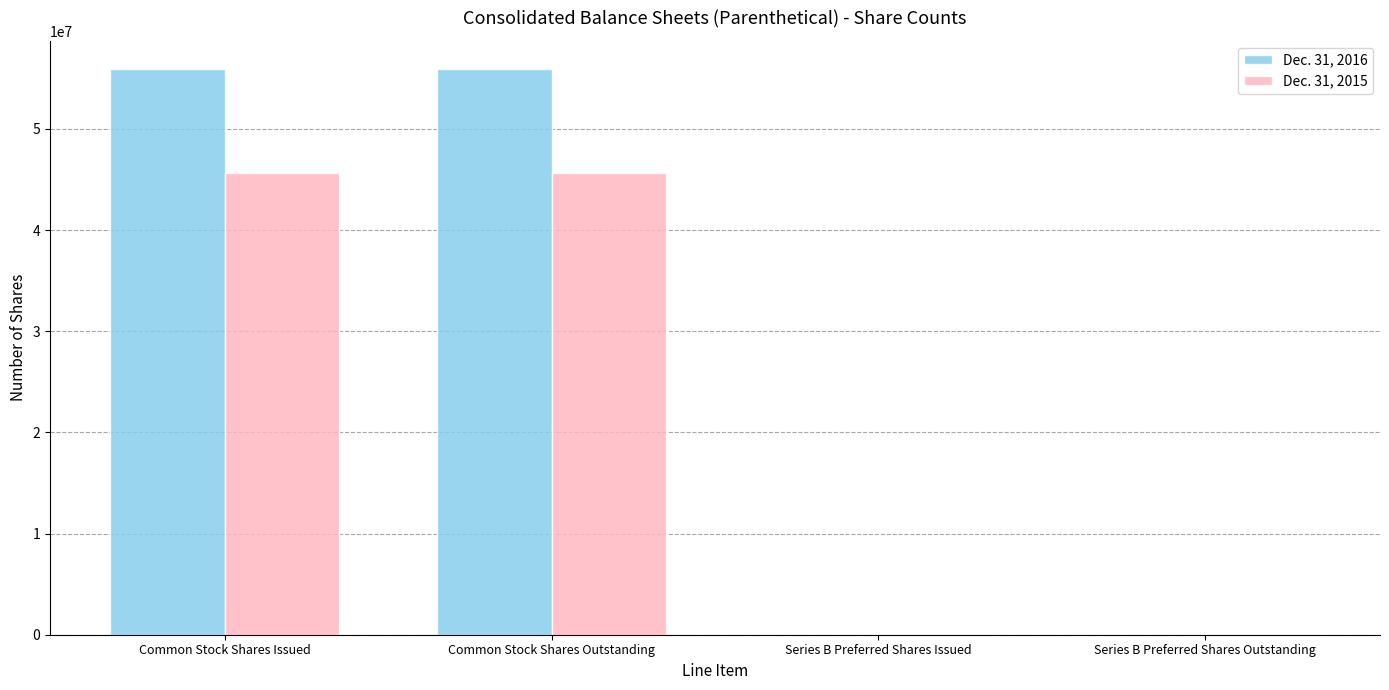

Which series has the largest total across all categories?

Dec. 31, 2016